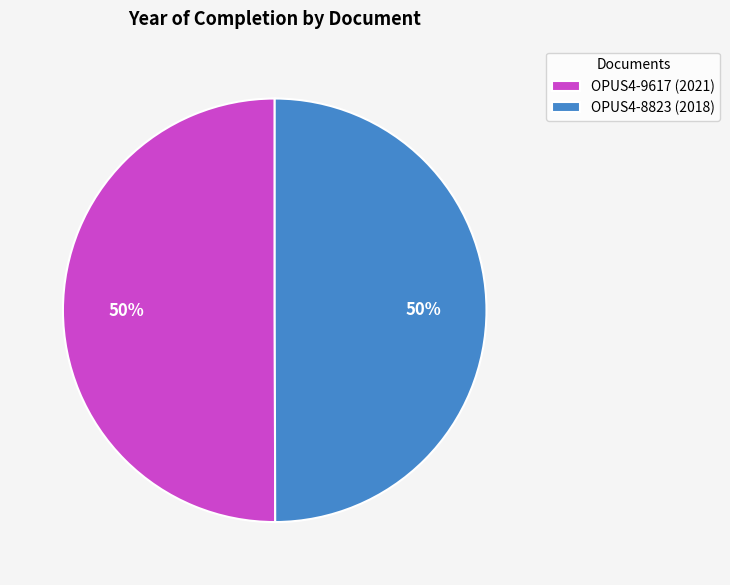

What percentage is the OPUS4-9617 slice, to the nearest percent?

50%